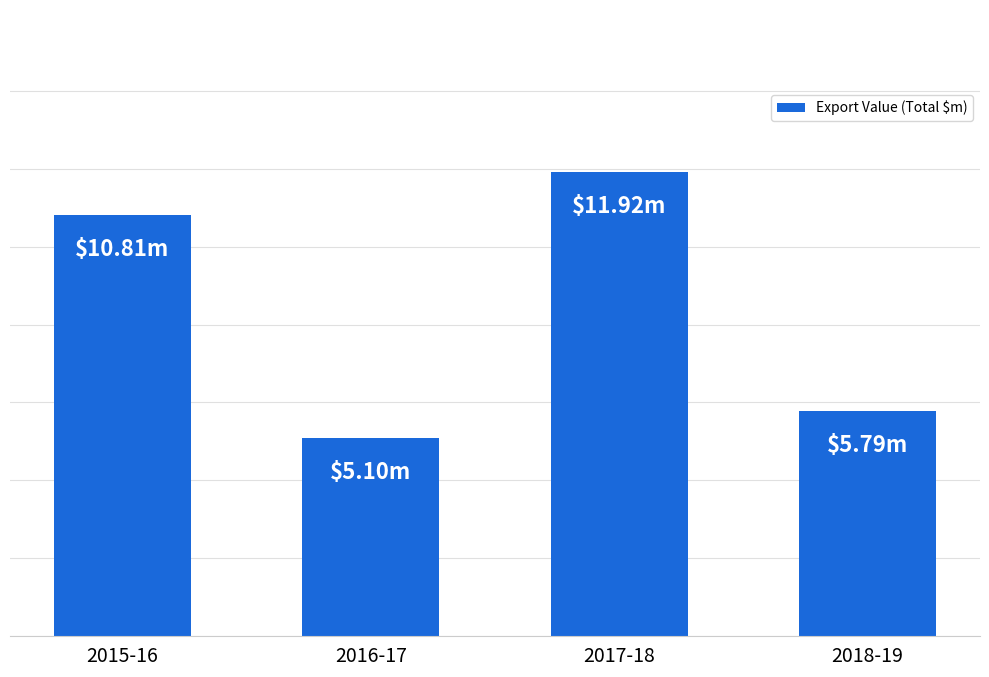

Rank the categories by value from highest to lowest.

2017-18, 2015-16, 2018-19, 2016-17